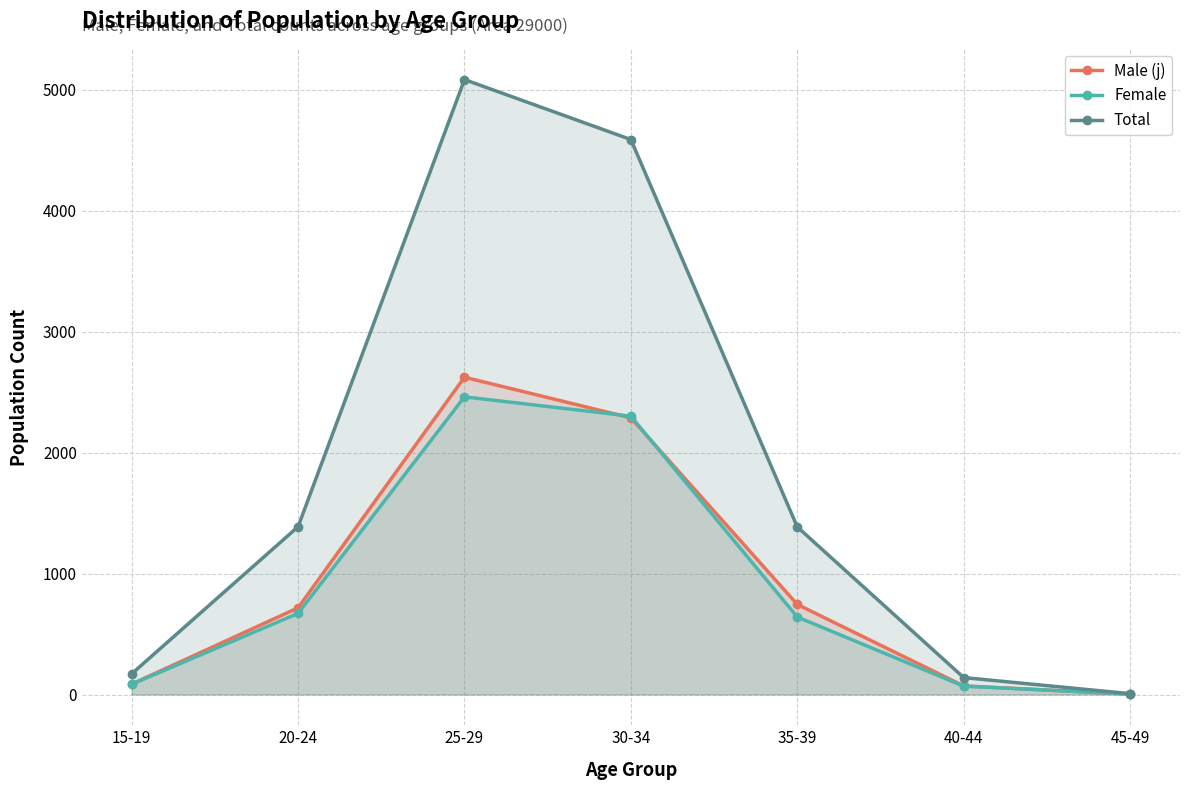

What value does the Female series have at 25-29, to the nearest 10?

2460